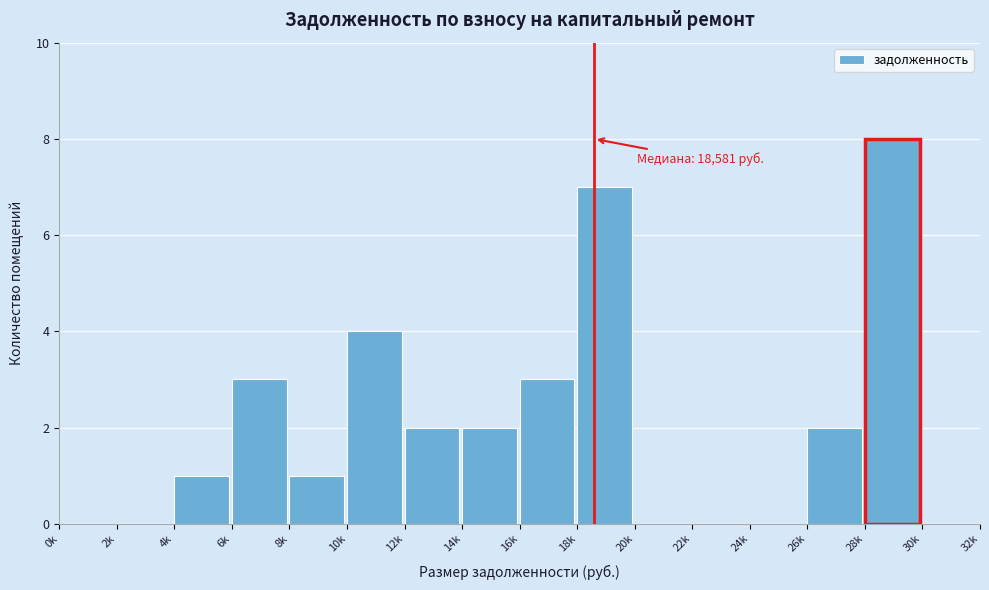

Reading left to right, what are all the values shown in this chart?

0k=0	2k=0	4k=1	6k=3	8k=1	10k=4	12k=2	14k=2	16k=3	18k=7	20k=0	22k=0	24k=0	26k=2	28k=8	30k=0